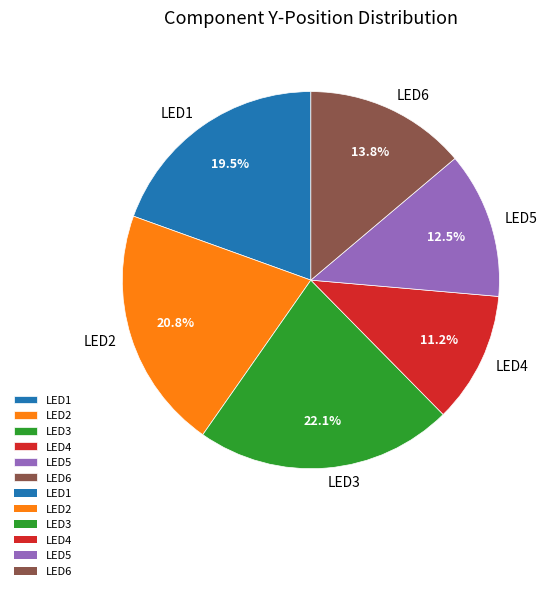

Does LED6 account for over 50% of the chart?

No